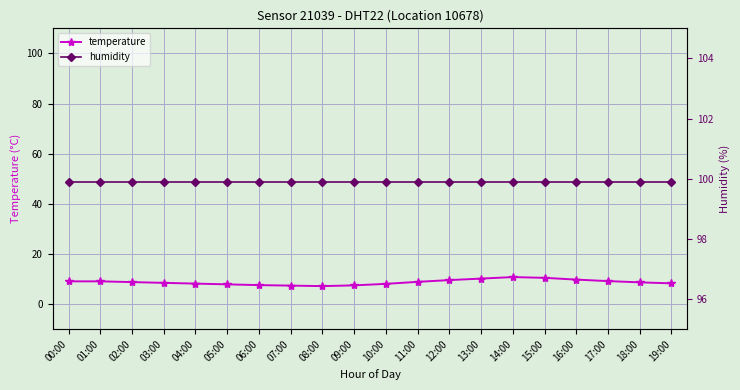

At which category does temperature reach its first local peak?

14:00